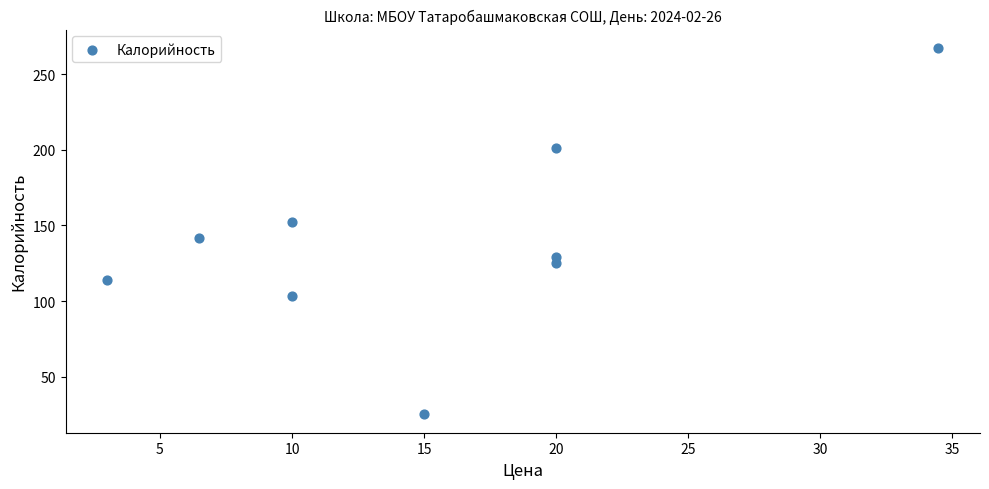

What is the range of Y values (max minus min)?

242.4